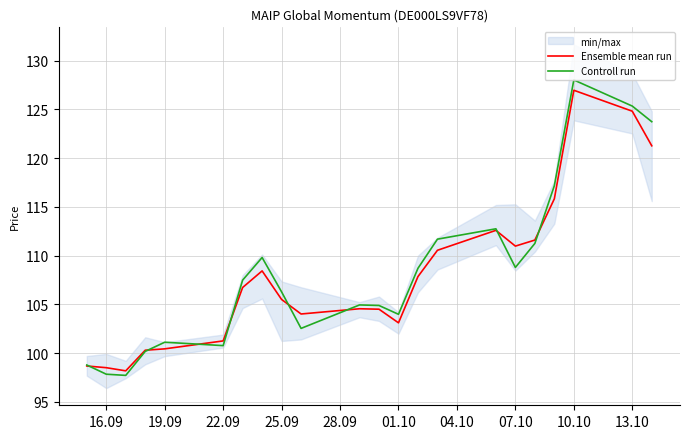

Is the value of Controll run at 11 greater than the value of Ensemble mean run at 19?

No